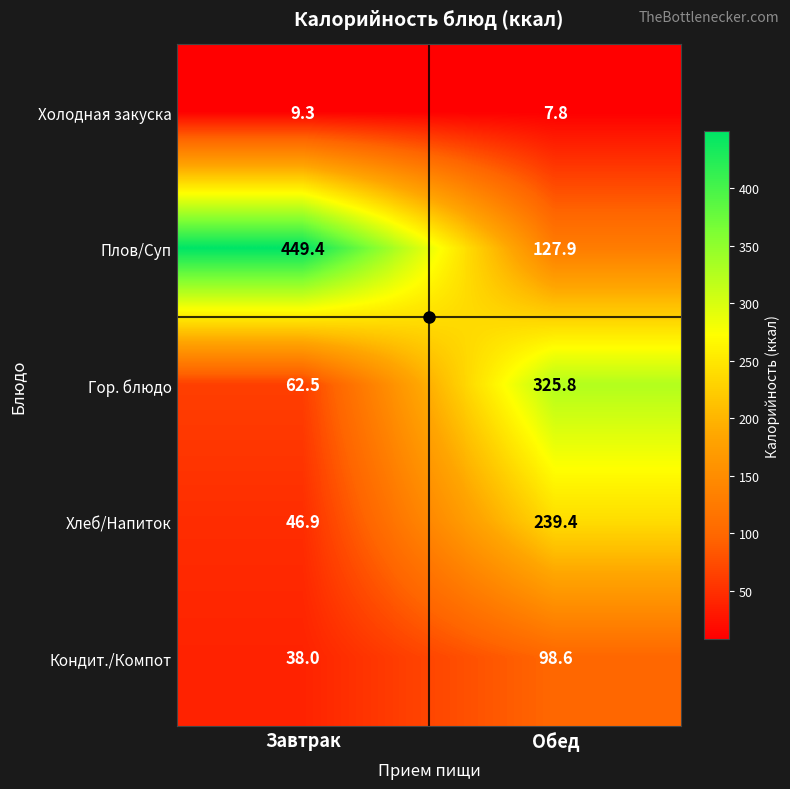

Rank the series by their maximum value, from lowest to highest.

Холодная закуска, Кондит./Компот, Хлеб/Напиток, Гор. блюдо, Плов/Суп